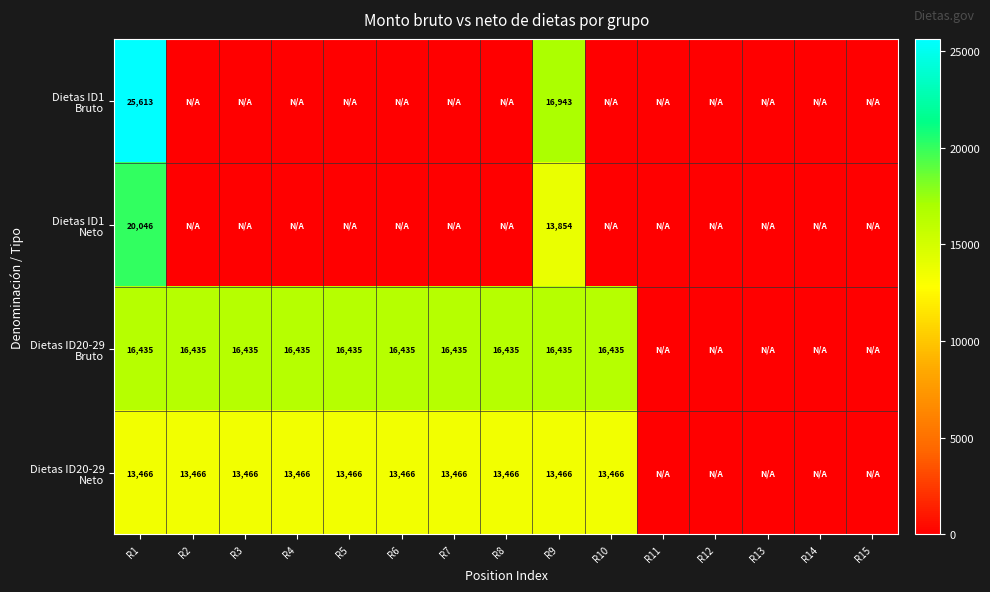

How many values in the Dietas ID20-29 Neto series exceed 13465?

10